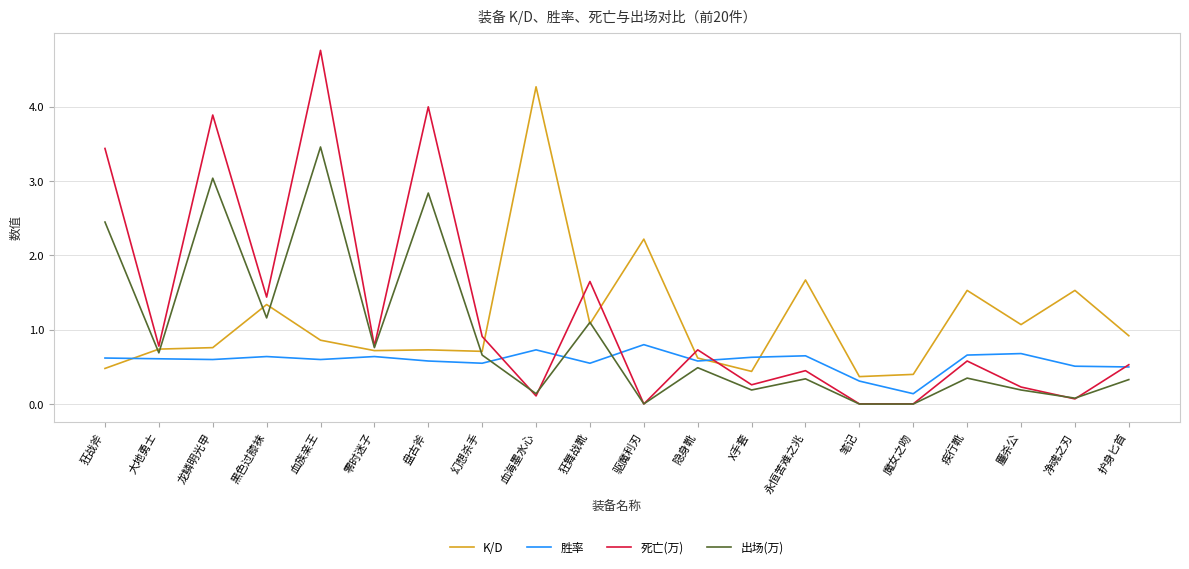

What are all the series names shown in the legend?

K/D, 胜率, 死亡(万), 出场(万)